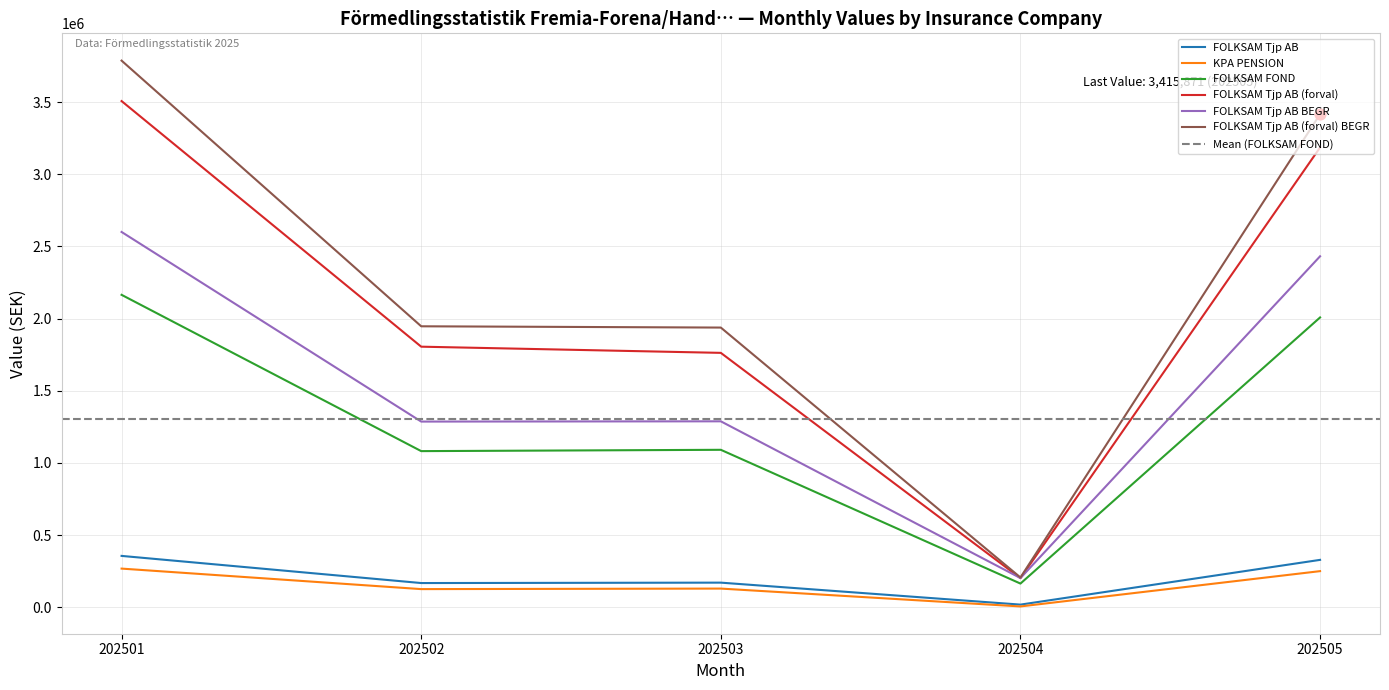

Is the value of FOLKSAM FOND at 202502 greater than the value of FOLKSAM Tjp AB BEGR at 202503?

No